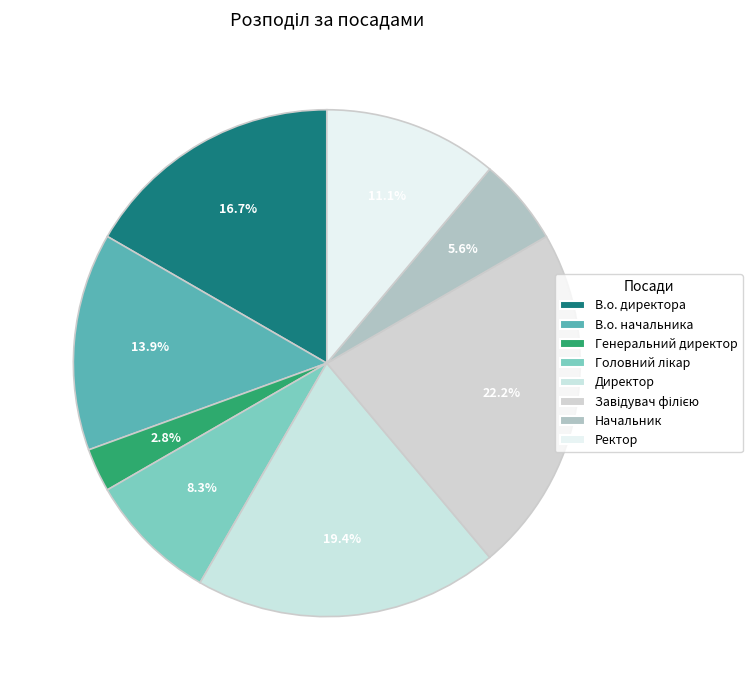

How many slices are in this pie chart?

8